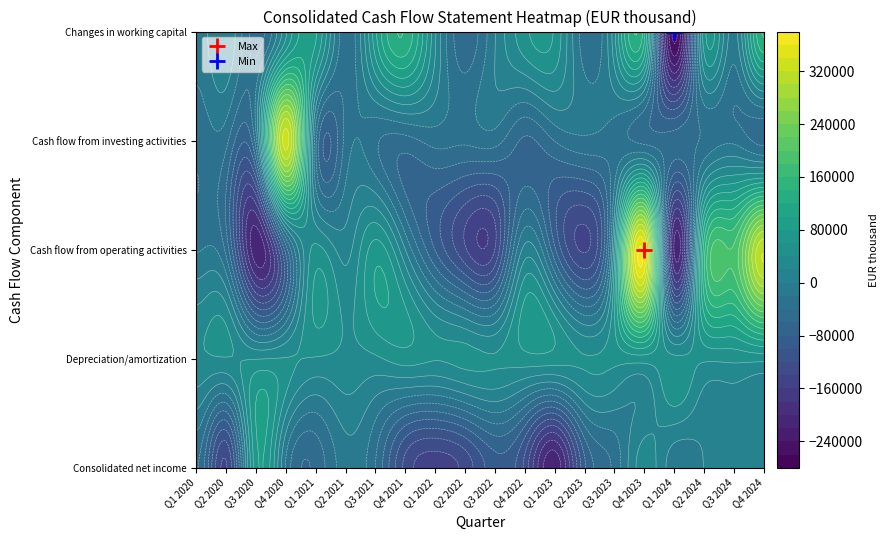

What is the minimum value for Consolidated net income?

-214815